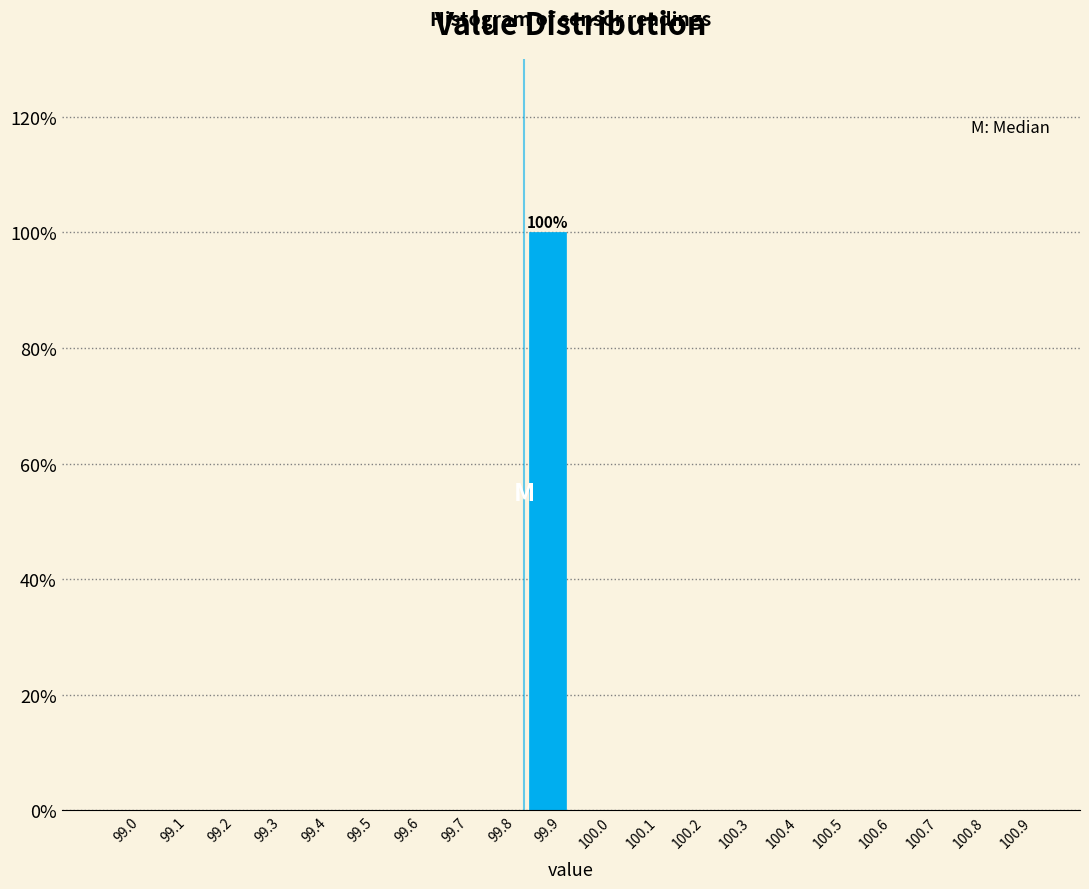

Reading left to right, transcribe all the data shown in this chart.

99.0=0	99.1=0	99.2=0	99.3=0	99.4=0	99.5=0	99.6=0	99.7=0	99.8=0	99.9=100	100.0=0	100.1=0	100.2=0	100.3=0	100.4=0	100.5=0	100.6=0	100.7=0	100.8=0	100.9=0